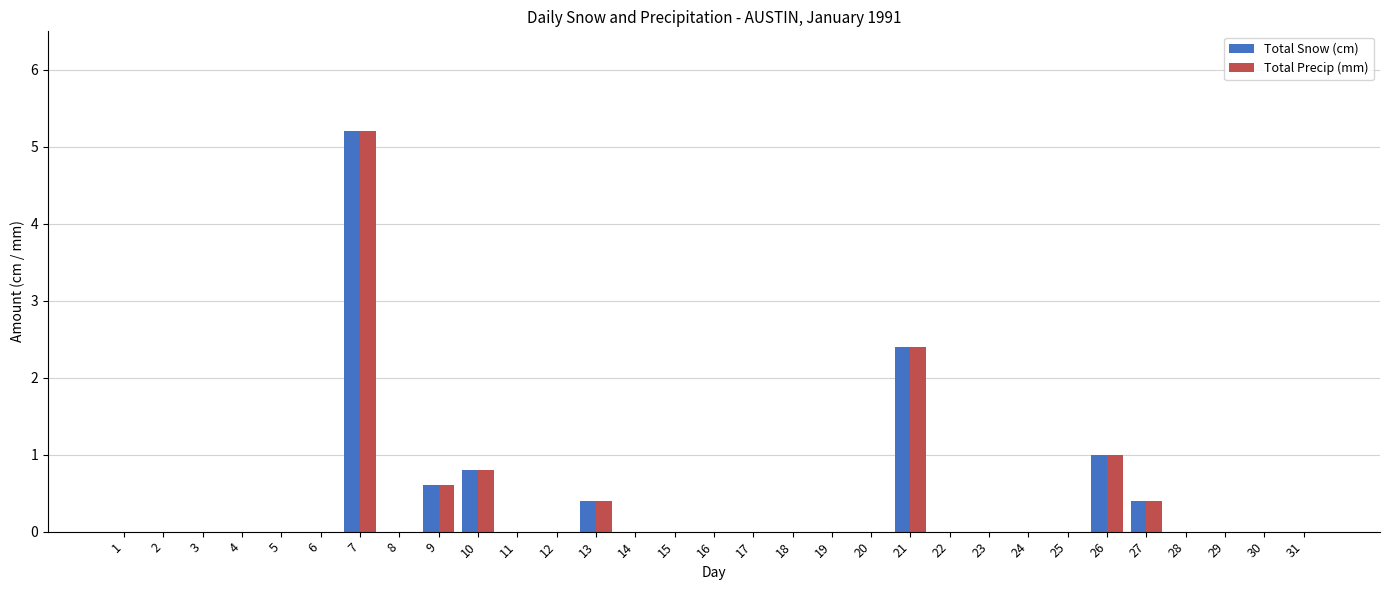

How many groups of bars are there?

31